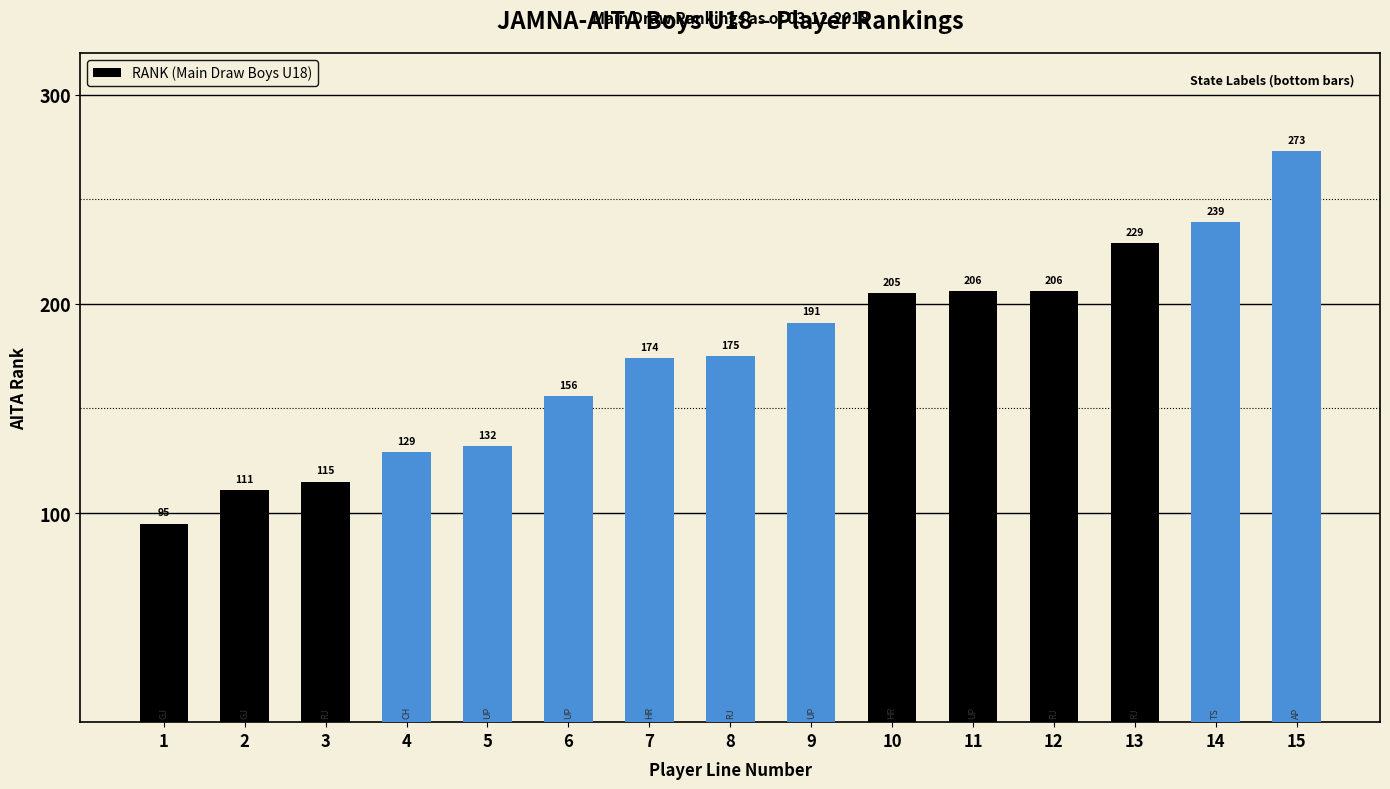

Does the chart contain any negative values?

No